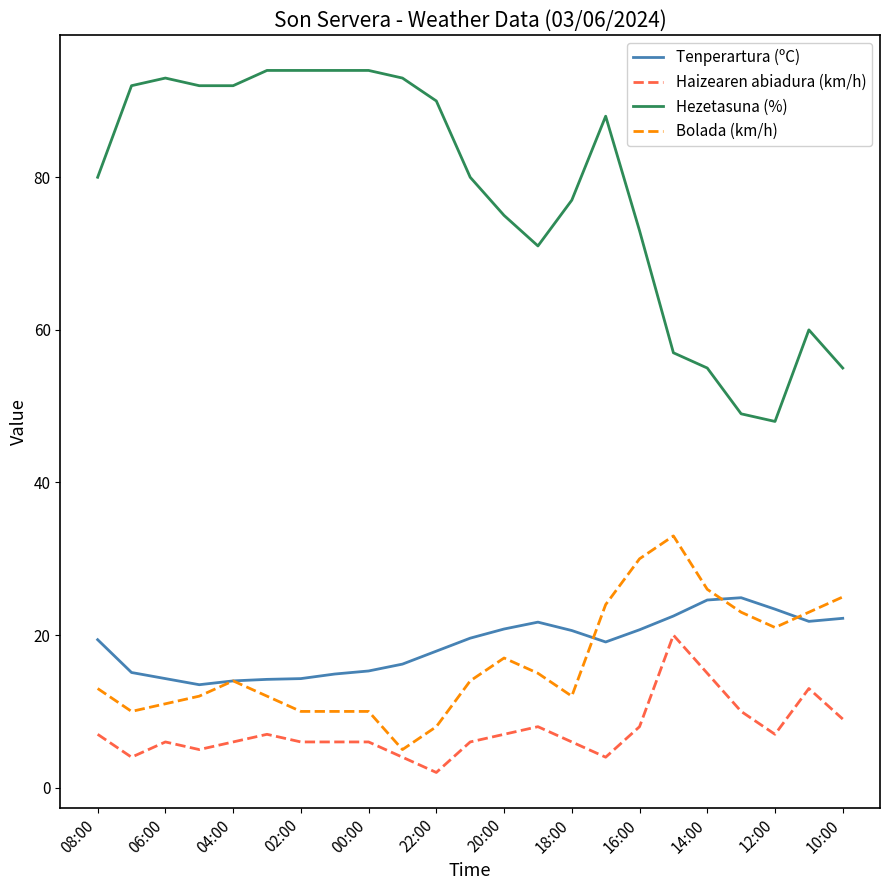

List the series in order of their peak value, highest first.

Hezetasuna (%), Bolada (km/h), Tenperartura (ºC), Haizearen abiadura (km/h)